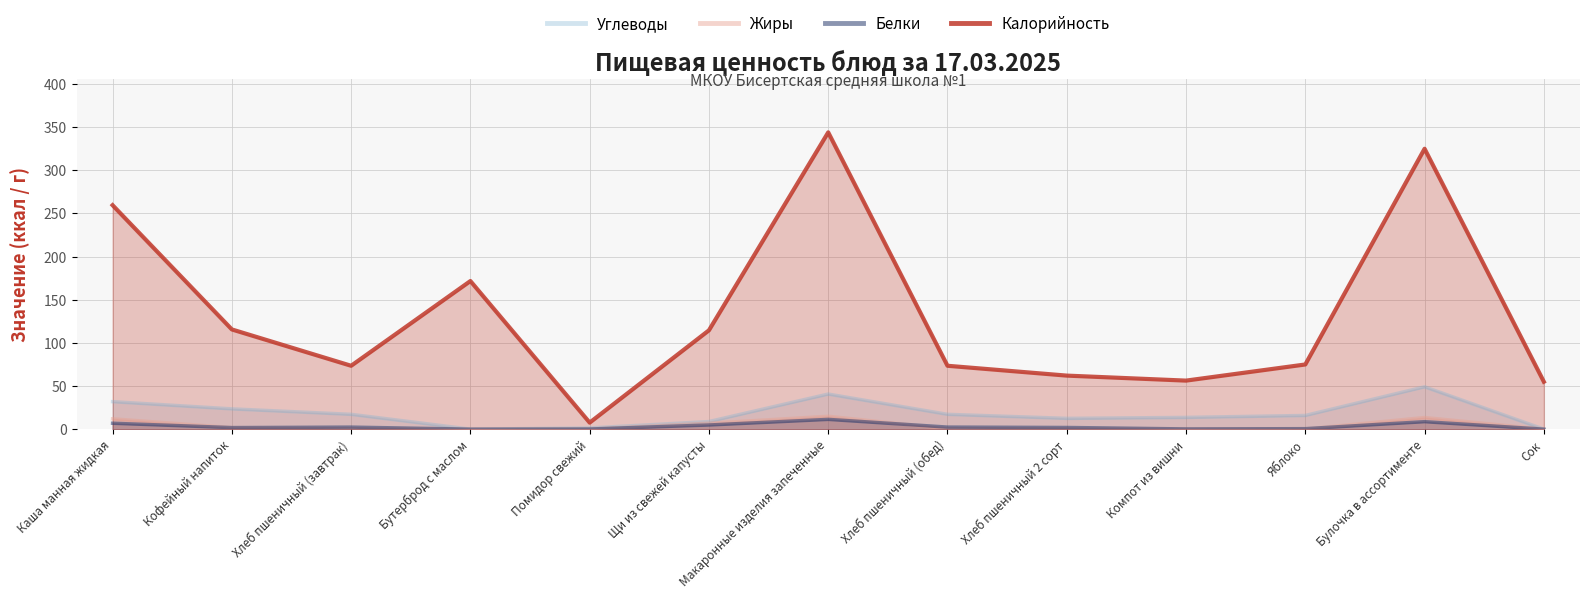

Reading left to right, transcribe all the data shown in this chart.

Углеводы: 31.9	23.5	17.2	0.0	1.4	8.8	40.7	17.2	12.5	13.7	15.9	49.1	0.0
Жиры: 12.0	1.8	0.5	0.0	0.0	6.9	15.0	0.5	0.3	0.0	0.1	13.5	0.0
Белки: 6.9	1.9	2.4	0.0	0.2	4.9	11.4	2.4	2.0	0.3	0.6	8.7	0.0
Калорийность: 259.6	115.6	73.5	171.7	7.6	114.6	344.0	73.5	62.1	56.3	75.0	325.0	55.0